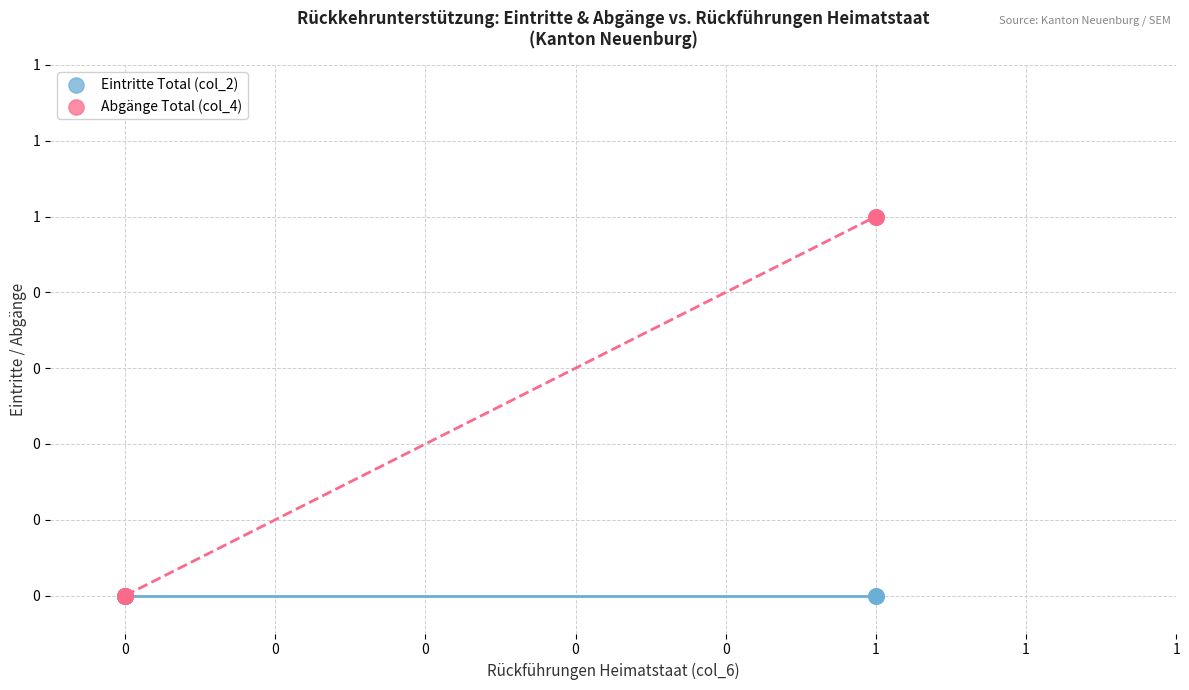

What are all the series names shown in the legend?

Eintritte Total (col_2), Abgänge Total (col_4)